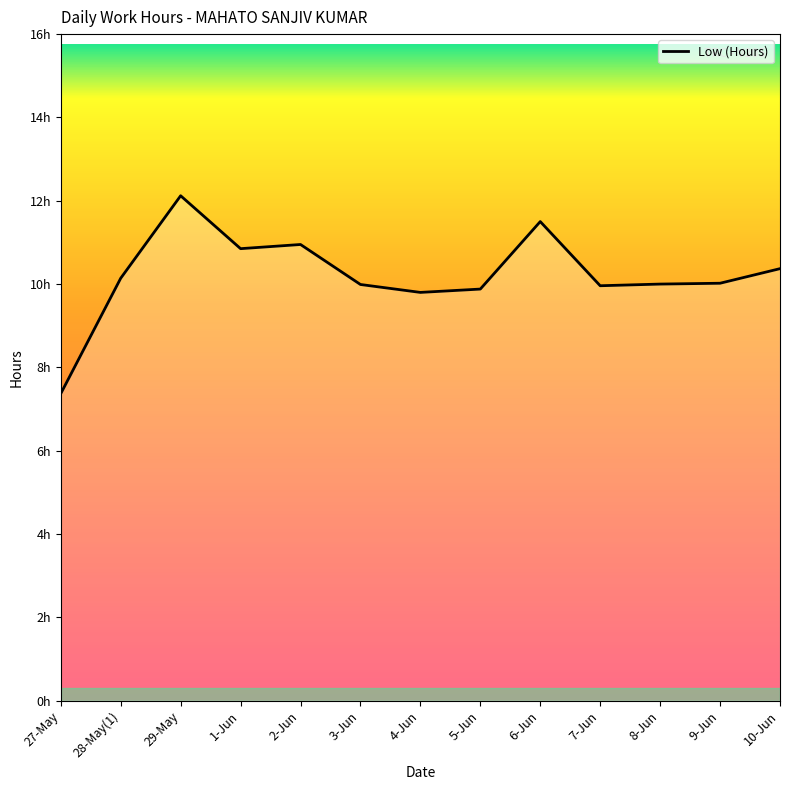

How many points are lower than both their immediate neighbors (excluding endpoints)?

3